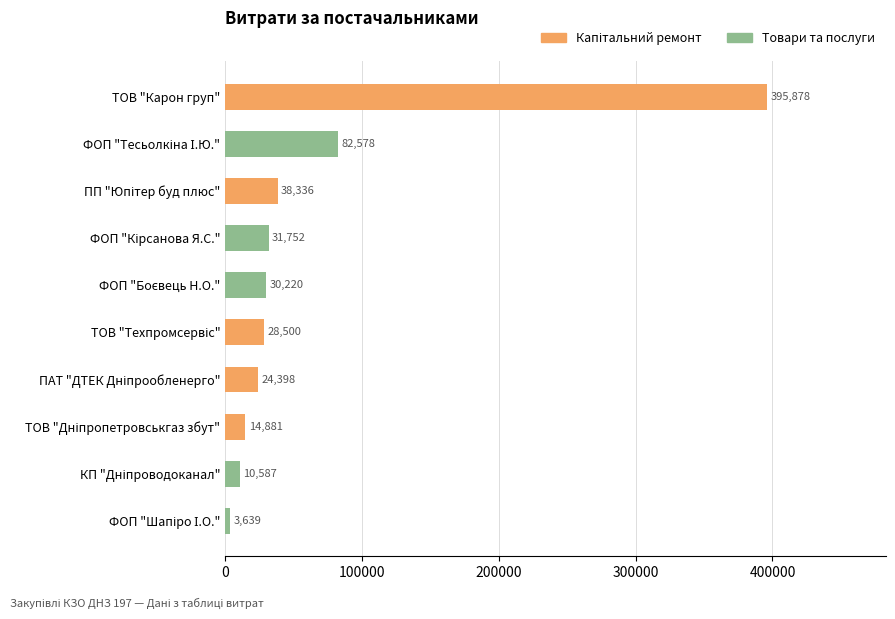

What is the greatest value displayed?

395877.6